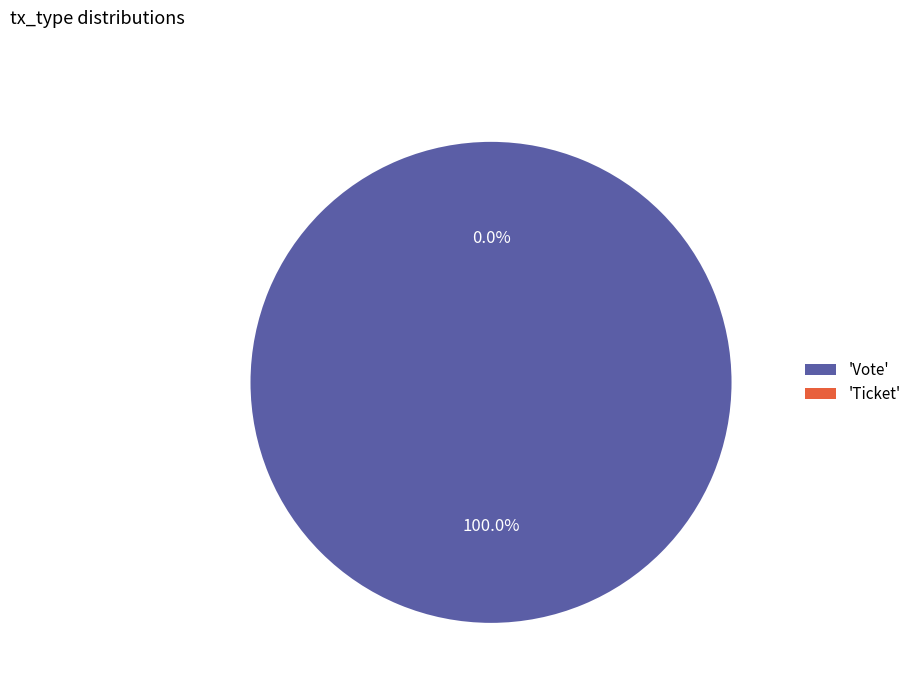

The Ticket slice represents 1% of the pie. True or false?

False